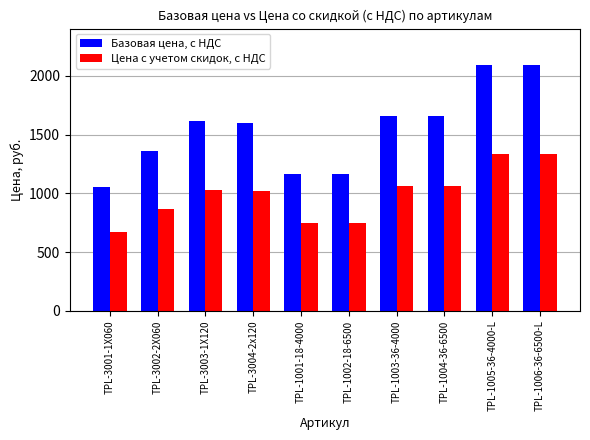

List the series in order of their overall mean, highest first.

Базовая цена, с НДС, Цена с учетом скидок, с НДС